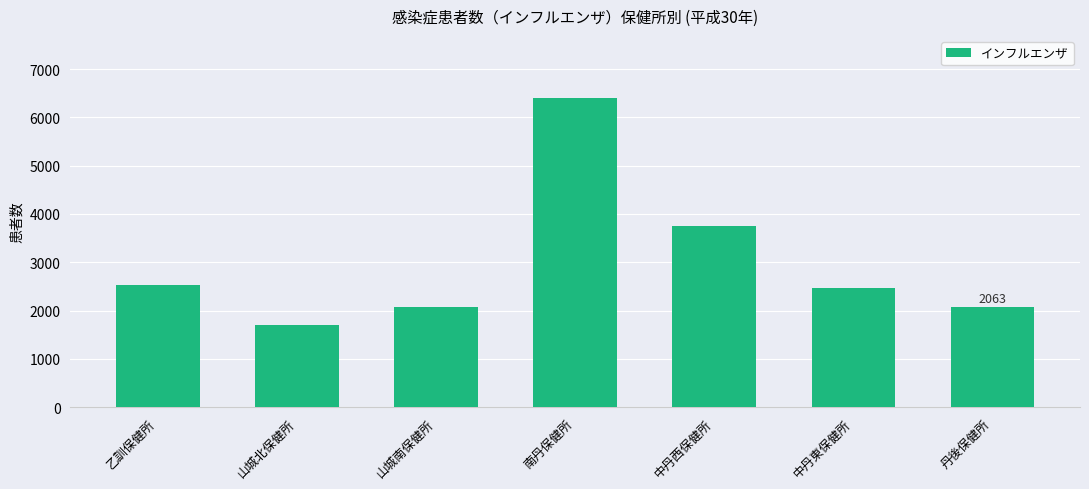

Does the chart contain stacked bars?

No